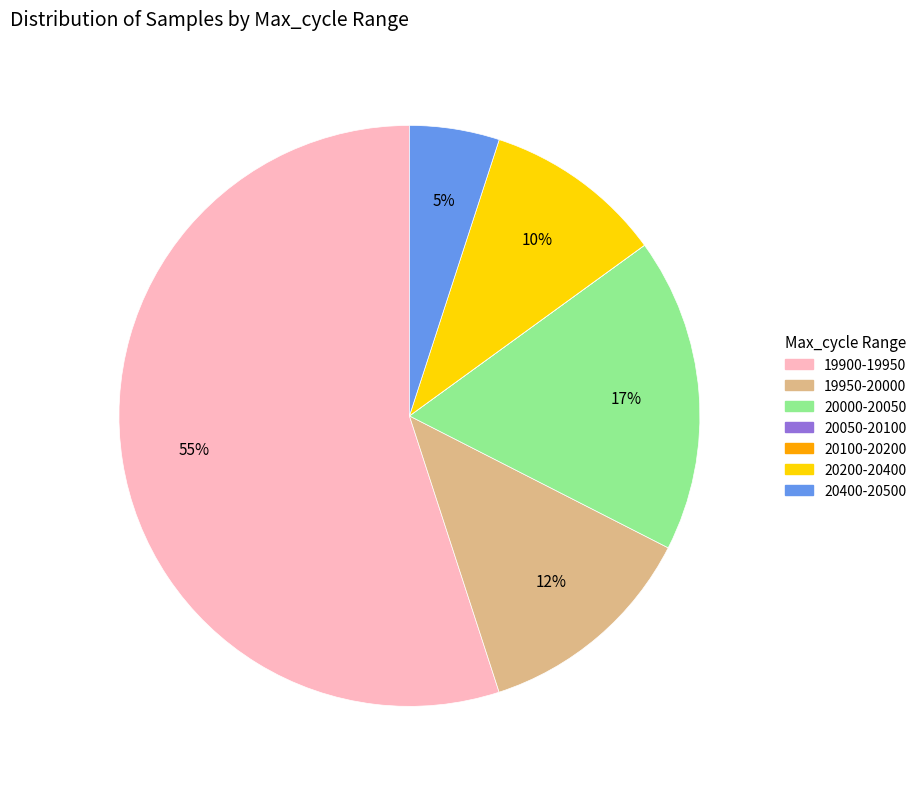

To the nearest percent, what is the average slice percentage?

14%